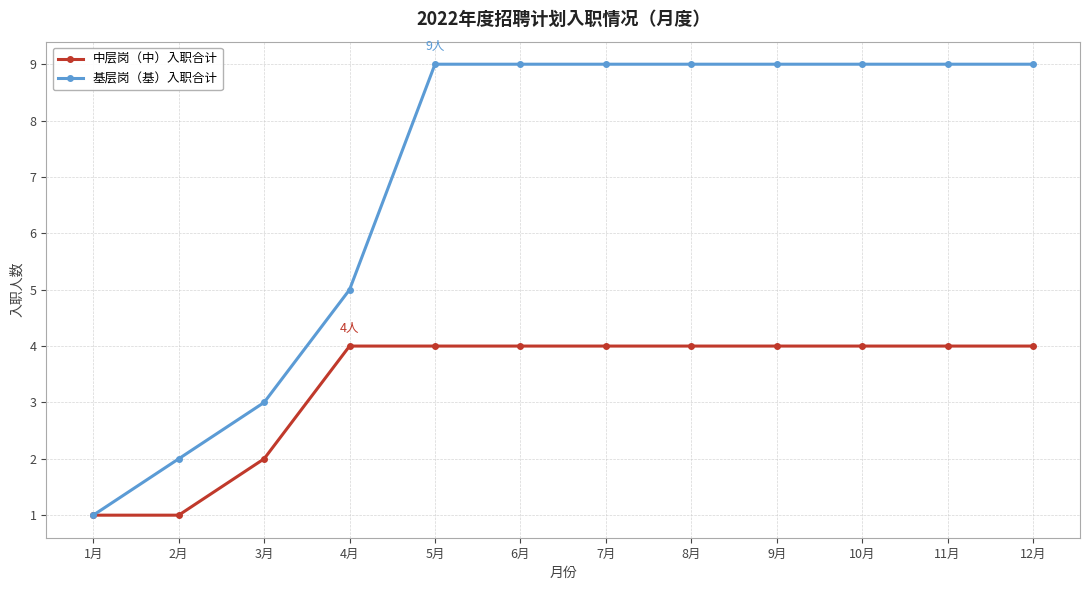

What is the label of the 12th point from the left?

12月